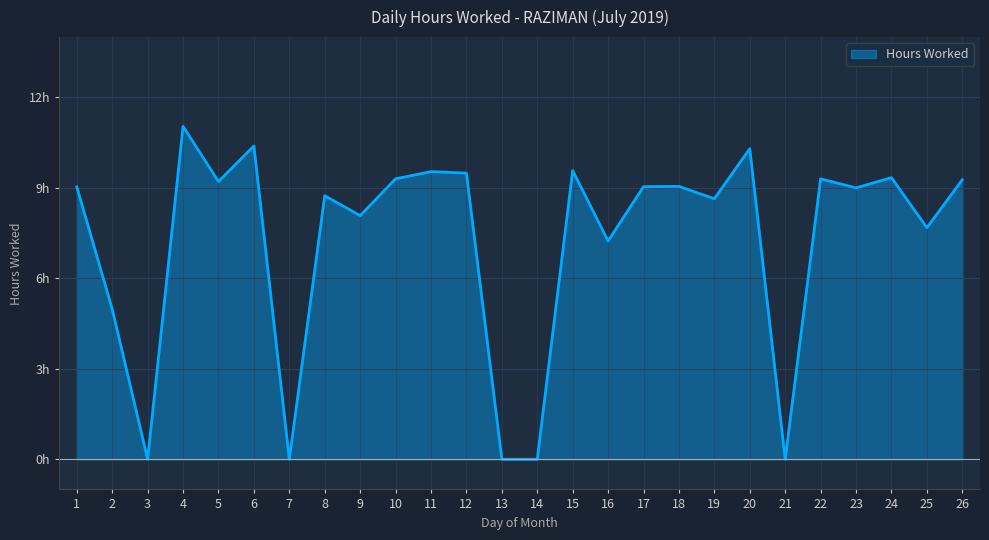

Does the chart have visible grid lines?

Yes